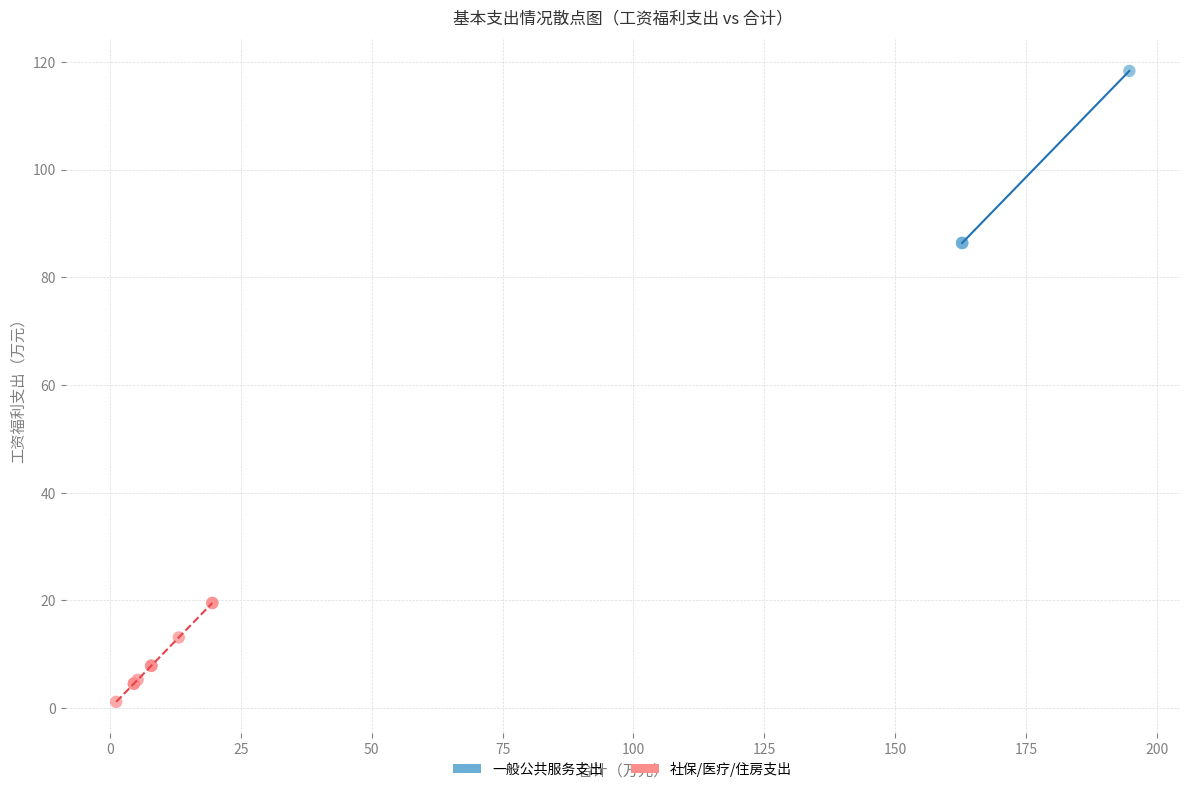

Which series has the largest Y range (max minus min)?

一般公共服务支出